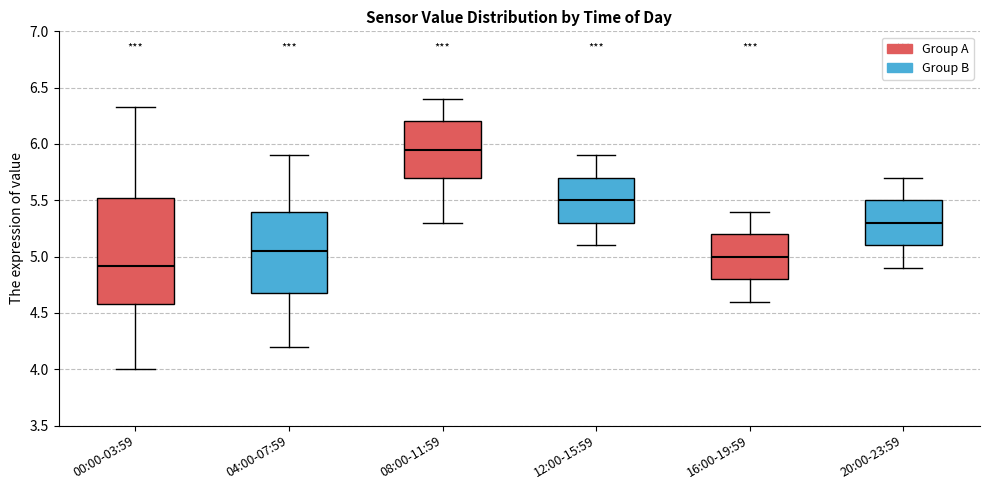

Where is the lower edge of the box for 00:00-03:59 on the y-axis? The values are not printed on the chart, so give them approximately, as read against the axis.

4.60